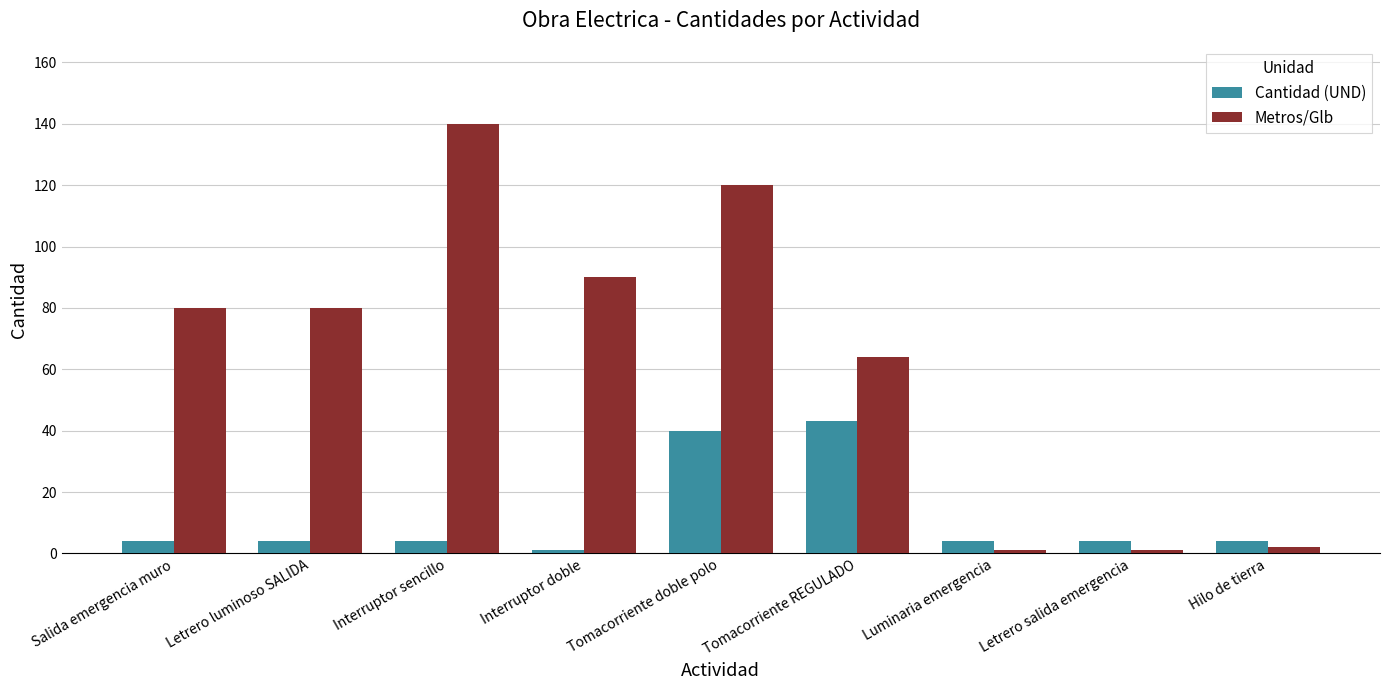

What position from the left is Salida emergencia muro?

1